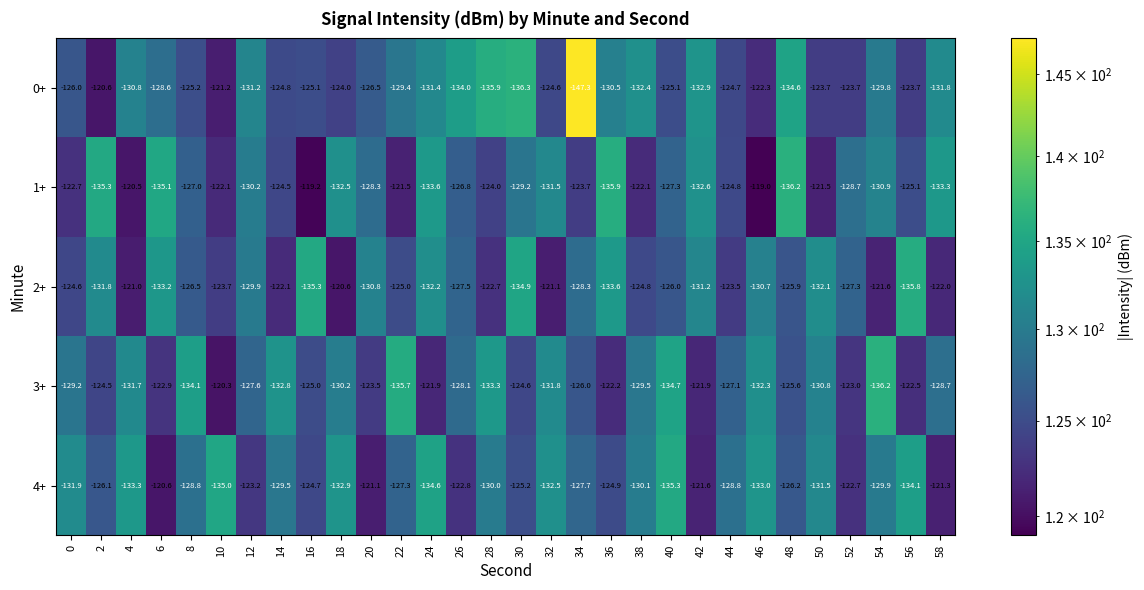

The value of 3+ at 26 is -128.1. True or false?

True